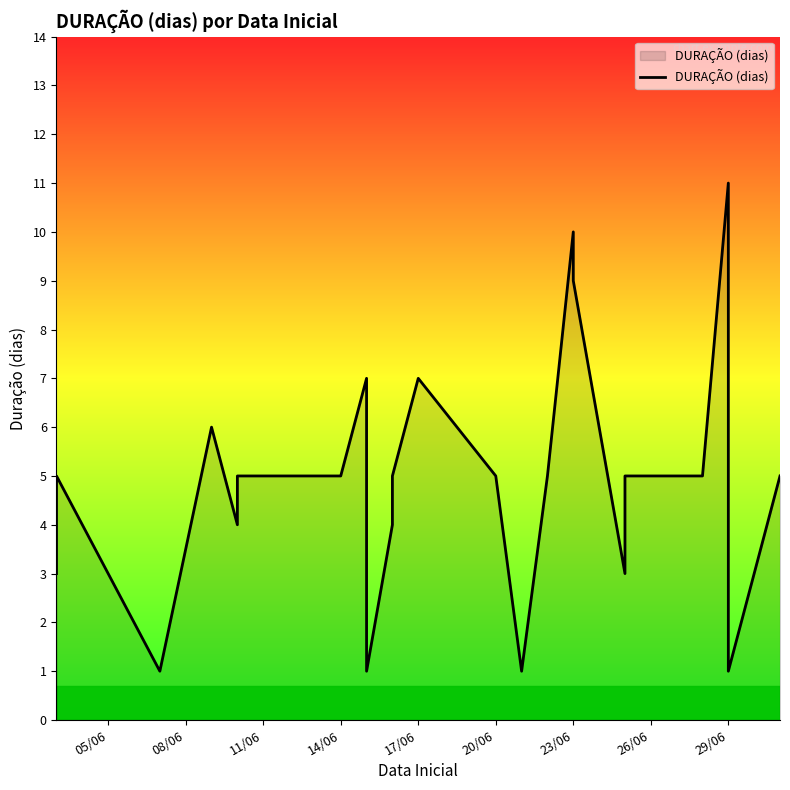

Reading left to right, list all the values displayed in this chart.

3	5	1	6	6	6	4	5	5	5	7	1	4	5	7	7	7	5	1	5	10	9	9	9	3	5	5	5	11	1	5	5